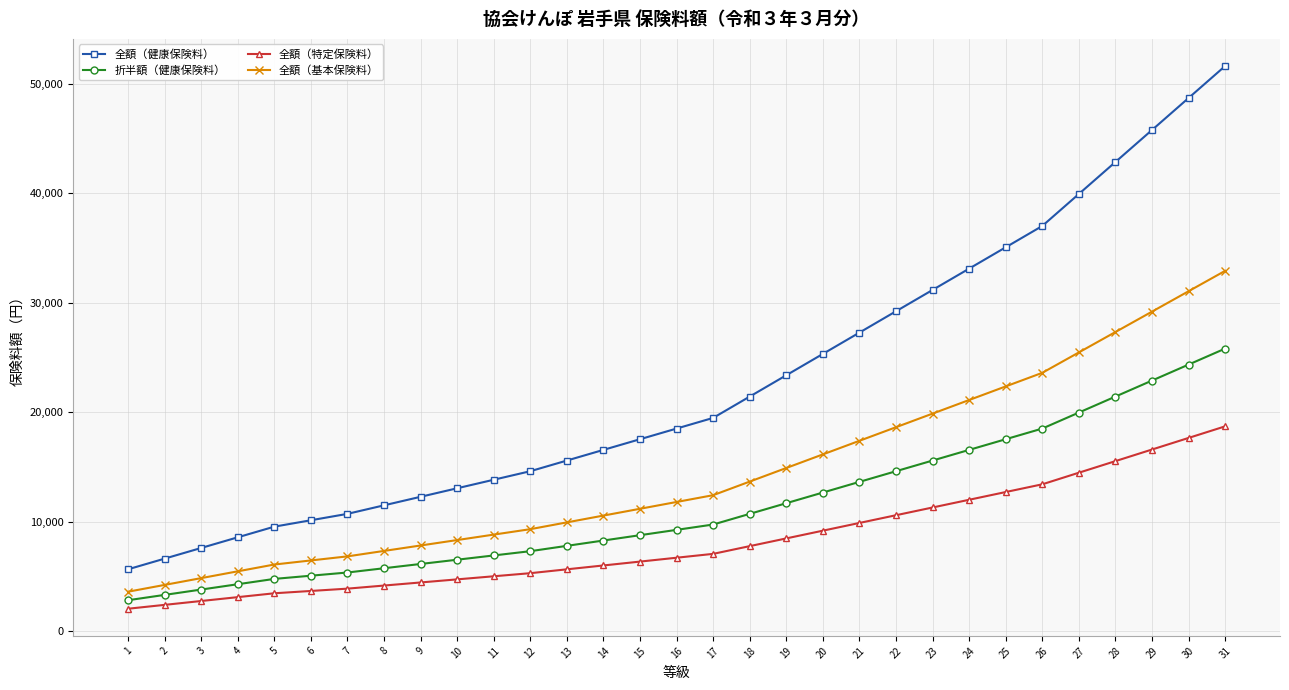

Which series has the largest total across all categories?

全額（健康保険料）